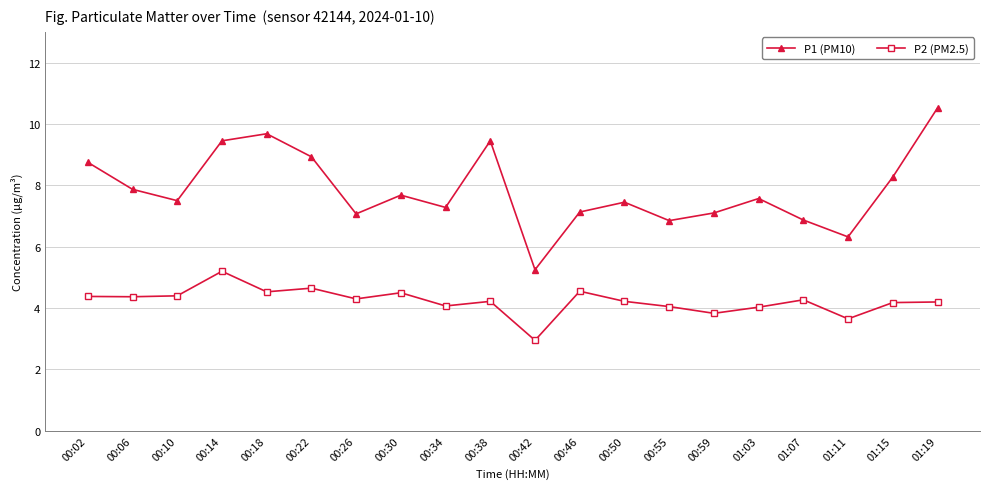

Where is the first local maximum for P1 (PM10)?

00:18